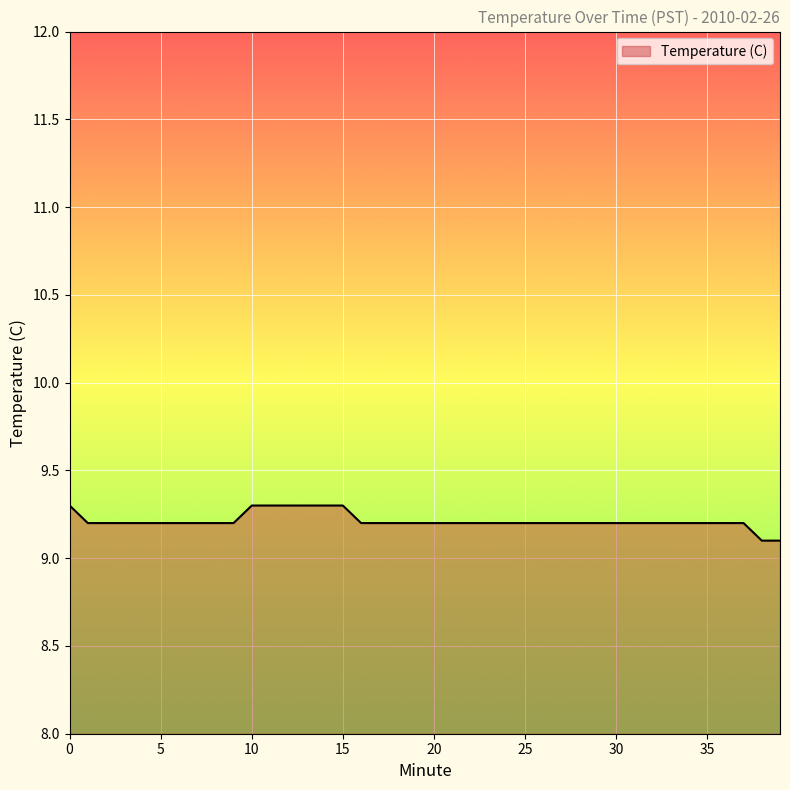

What is the minimum value shown in the chart?

9.1